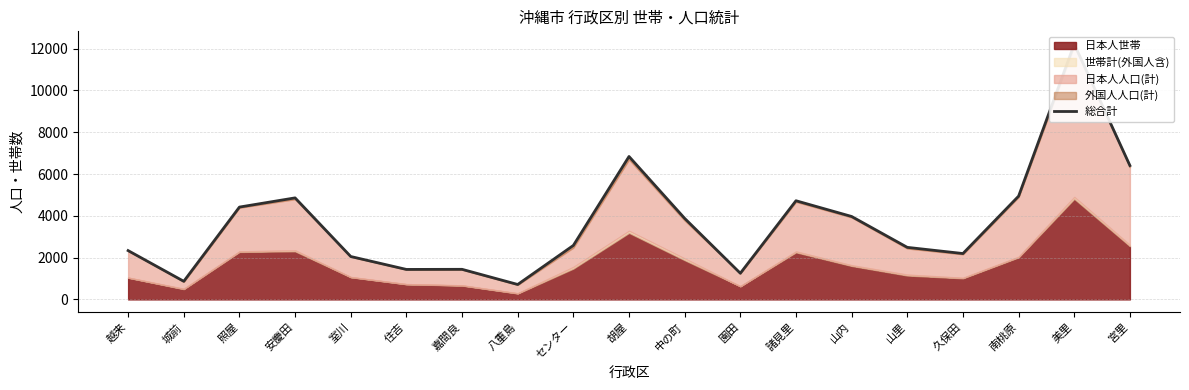

Reading left to right, list all the values displayed in this chart.

越来=2336	城前=867	照屋=4418	安慶田=4858	室川=2053	住吉=1435	嘉間良=1440	八重島=715	センター=2583	胡屋=6838	中の町=3877	園田=1252	諸見里=4721	山内=3968	山里=2491	久保田=2195	南桃原=4941	美里=12215	宮里=6404